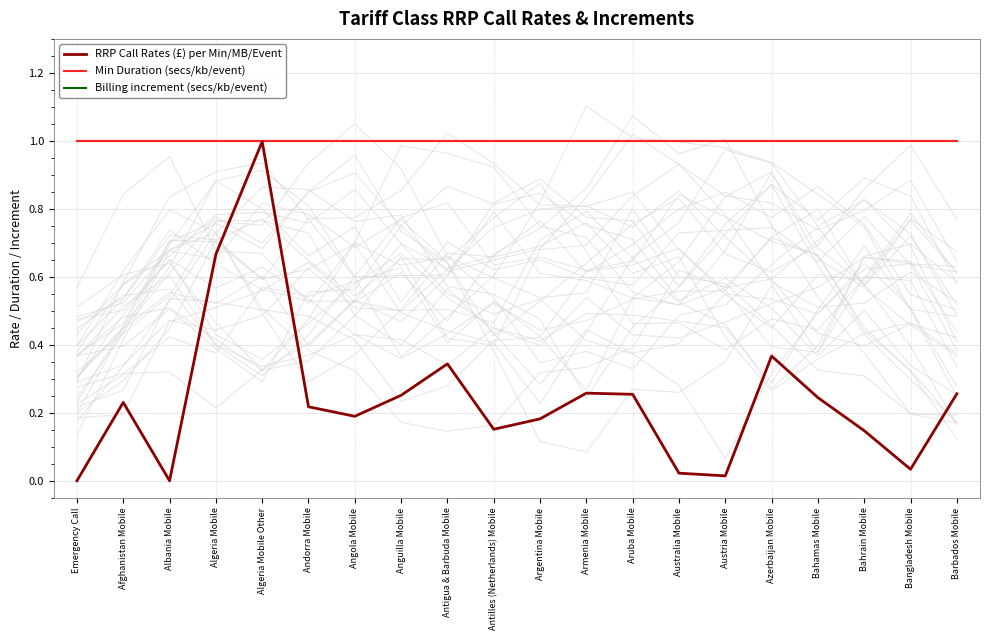

What is the approximate value of RRP Call Rates (£) per Min/MB/Event at Anguilla Mobile?

0.3